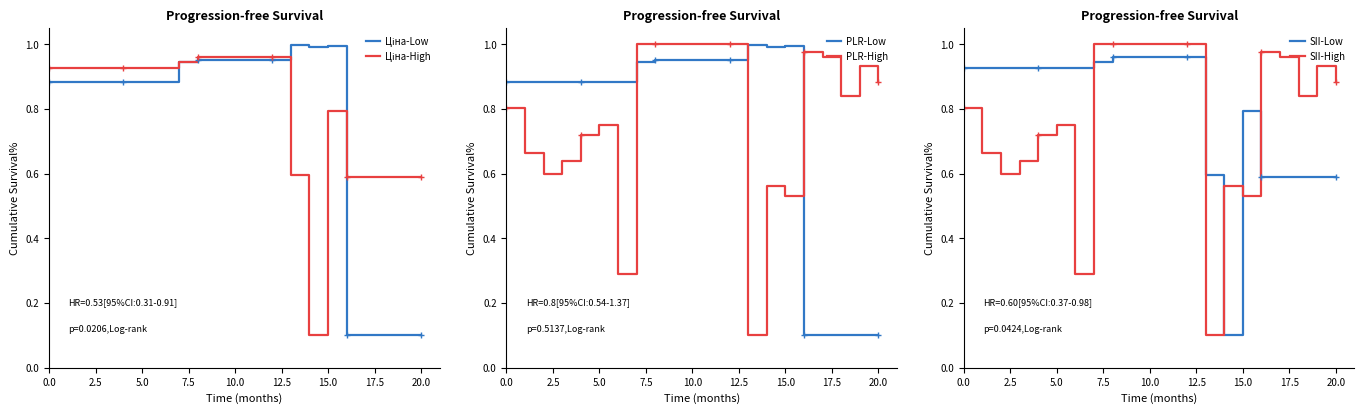

True or false: PLR-Low and PLR-High cross at least once.

True